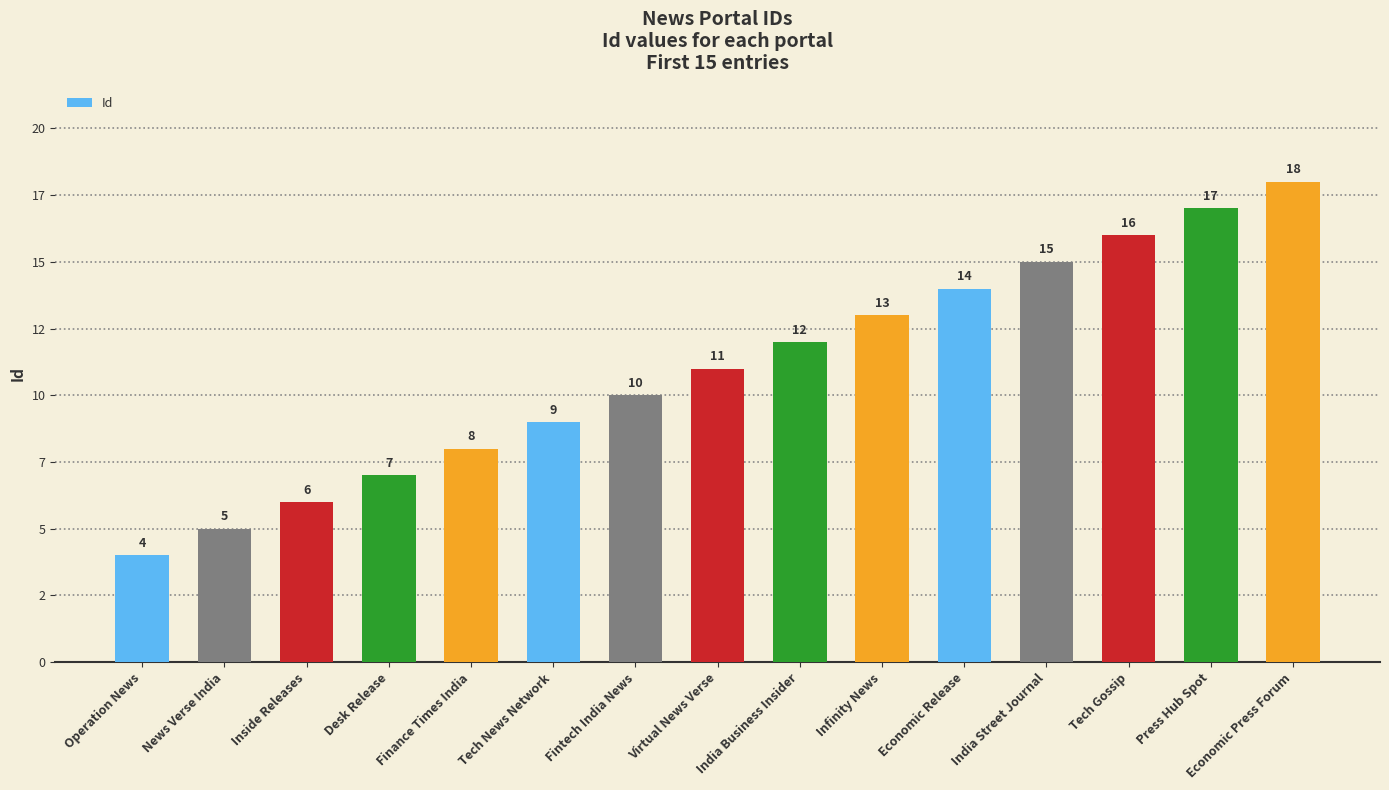

Approximately how many times larger is the value at Inside Releases compared to India Street Journal?

0.4